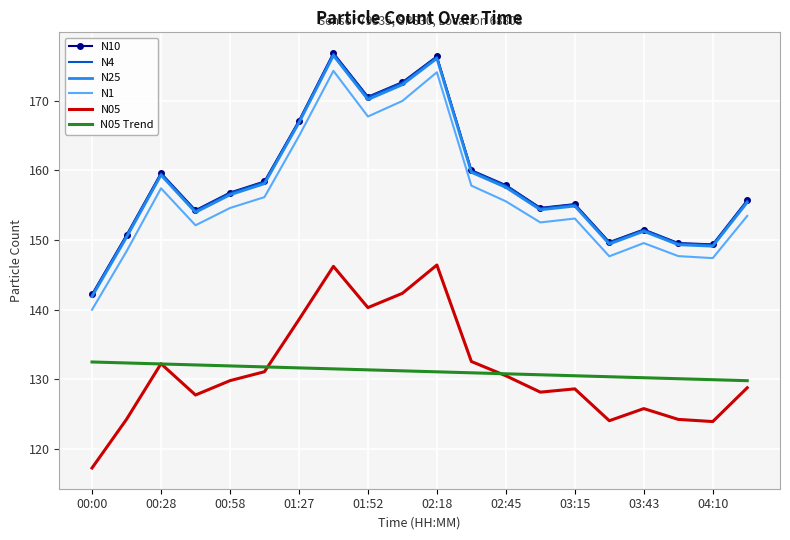

True or false: N4 and N1 intersect in this chart.

False